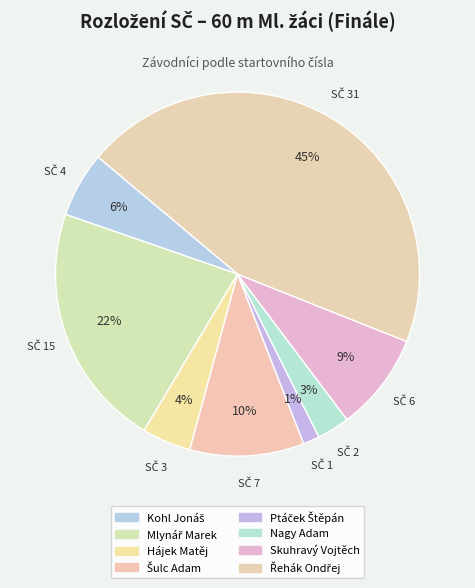

Is there a majority slice in this chart?

No